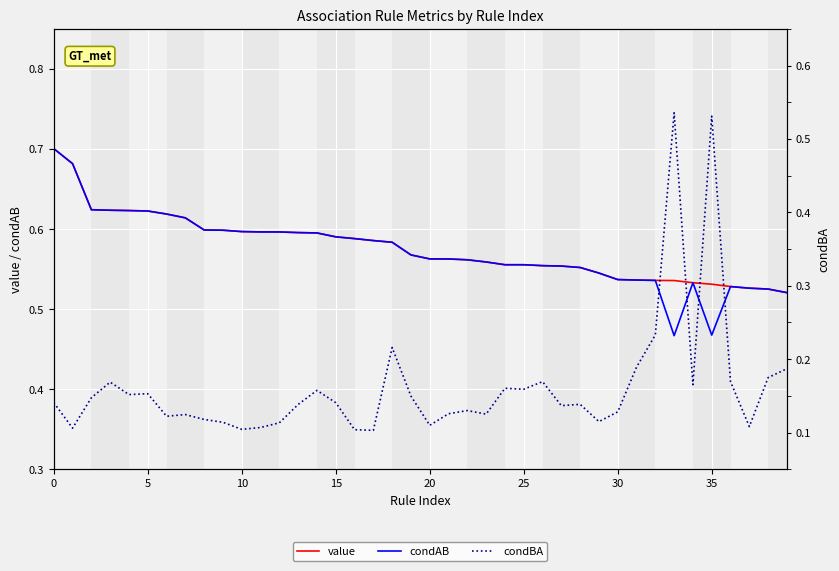

True or false: condAB and value cross at least once.

False